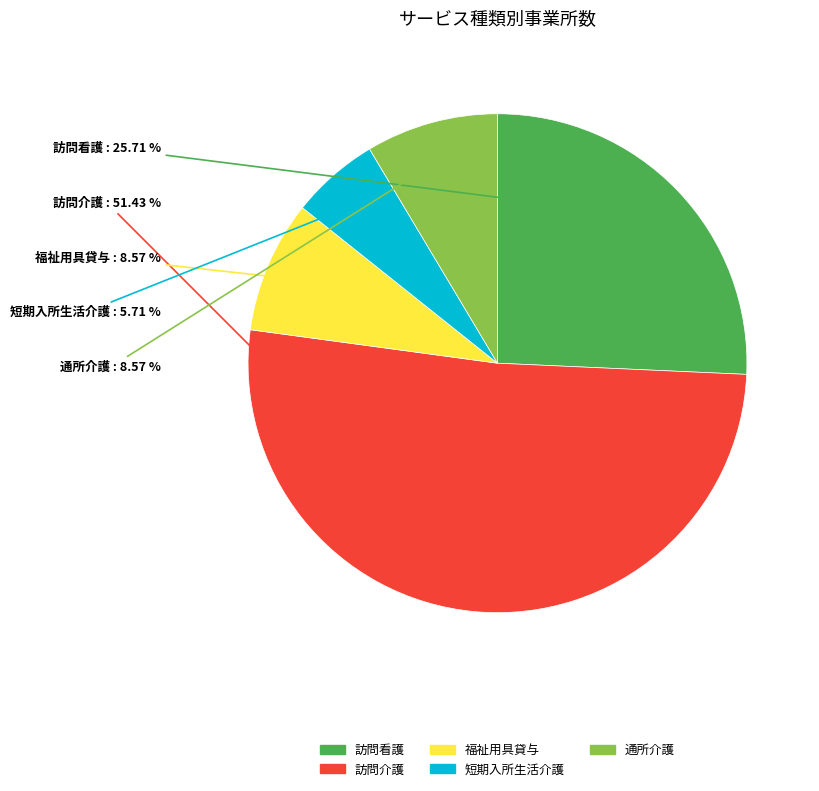

What percentage do 福祉用具貸与 and 訪問介護 together represent?

60.0%